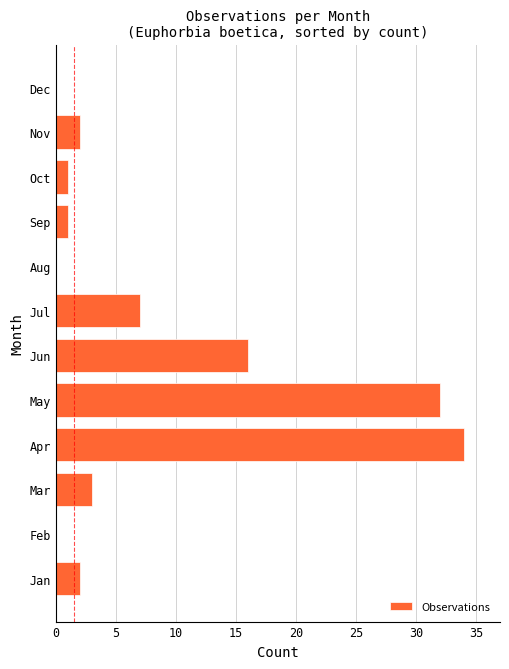

How many series are shown in this chart?

1